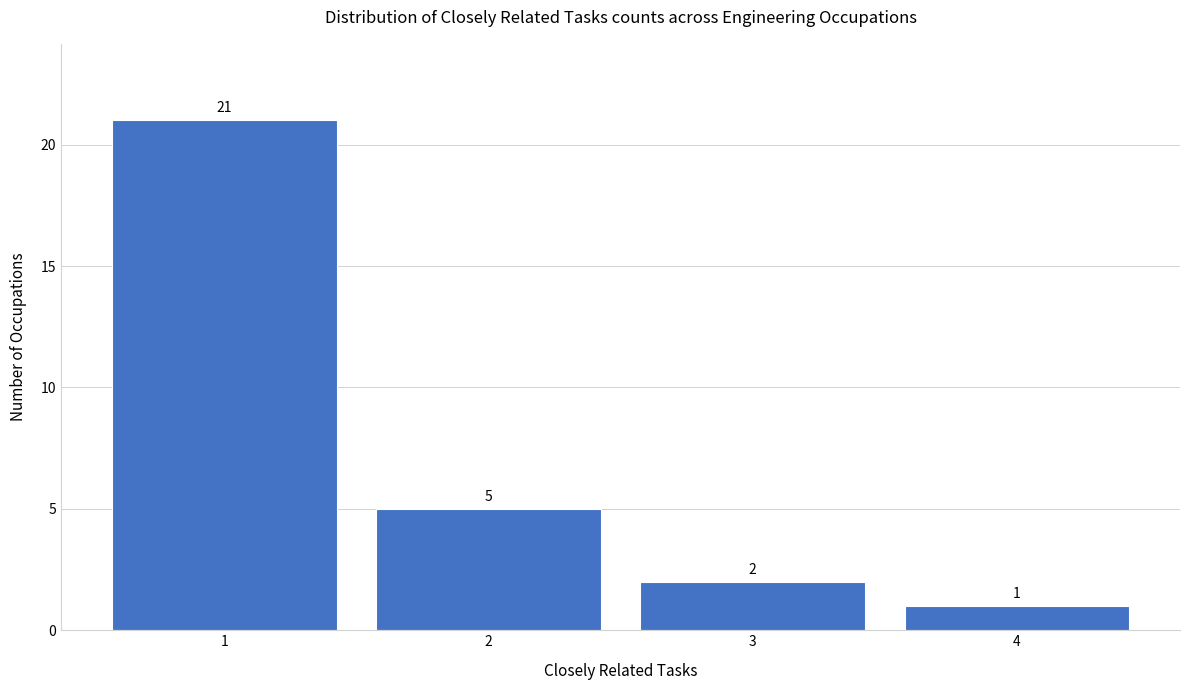

Over which range of the x-axis is the bar tallest?

0.5 to 1.5